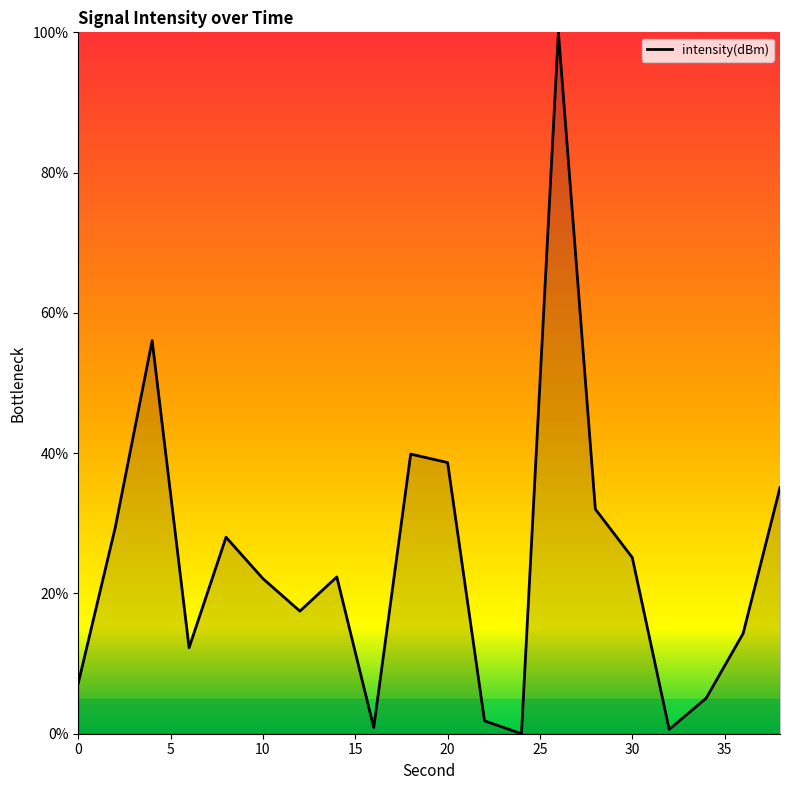

What is the greatest value displayed?

100.0